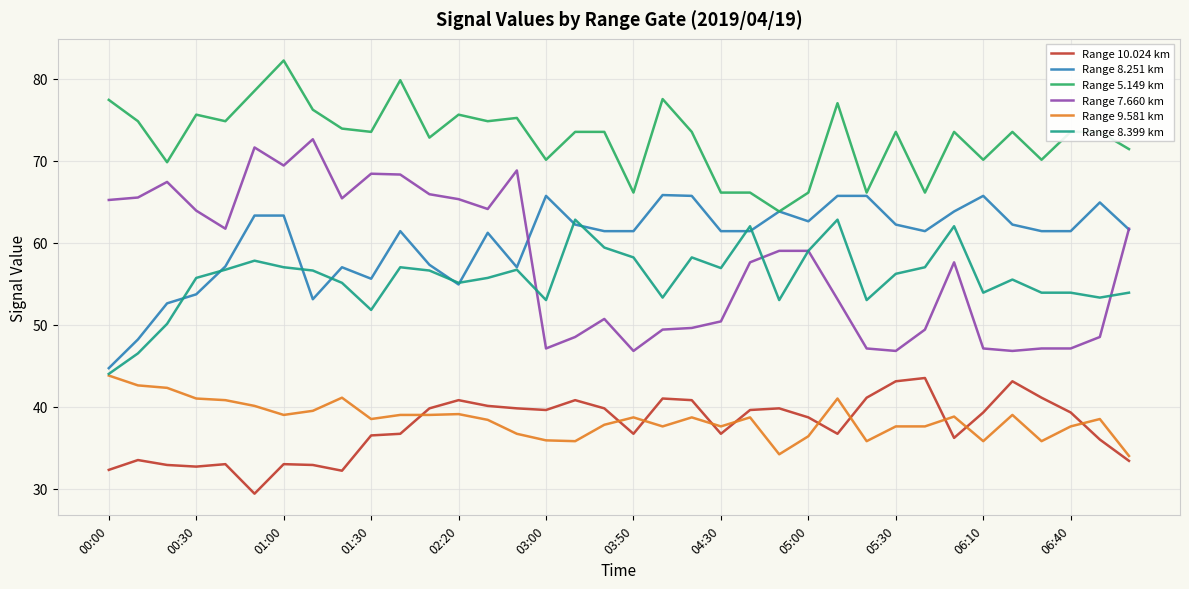

Which series has the largest total across all categories?

Range 5.149 km